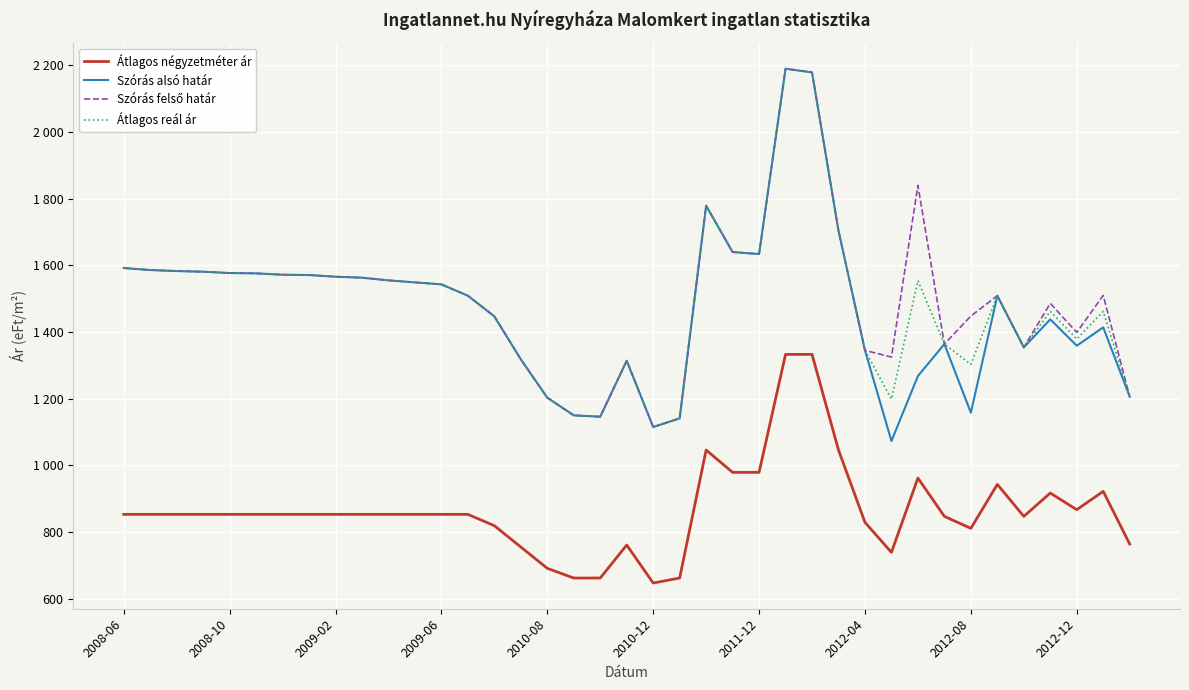

Does the chart display data point markers on the line(s)?

No